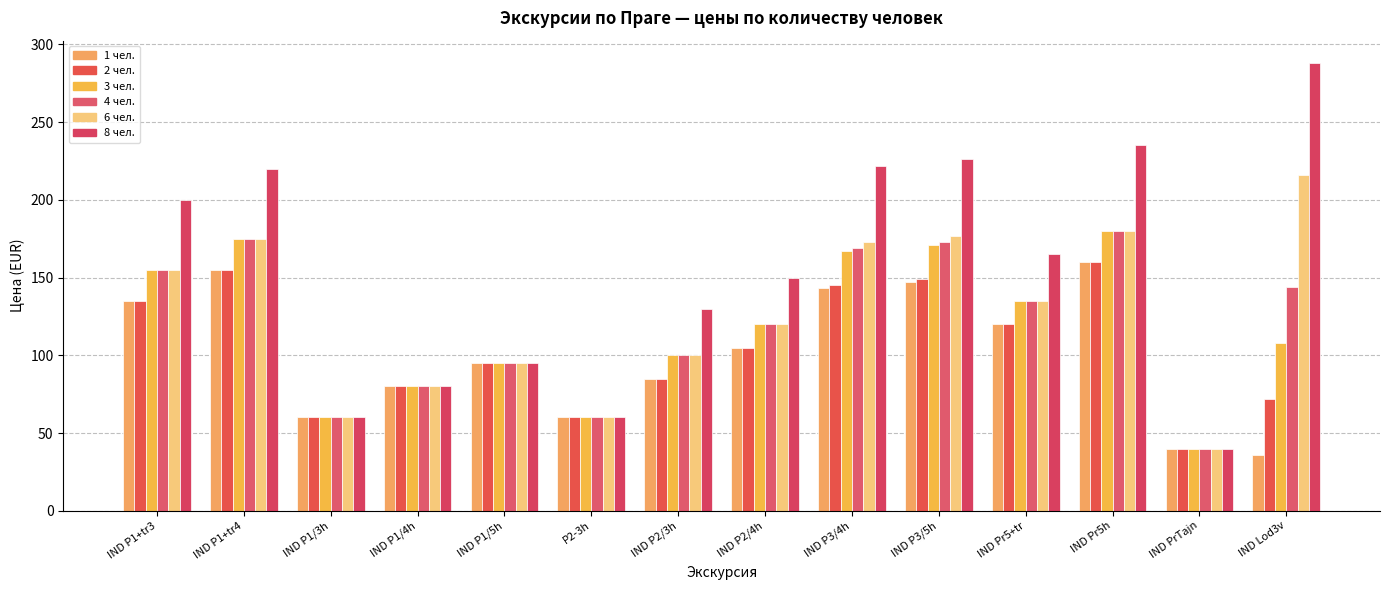

What is the difference between the maximum and minimum values in the 3 чел. series?

140